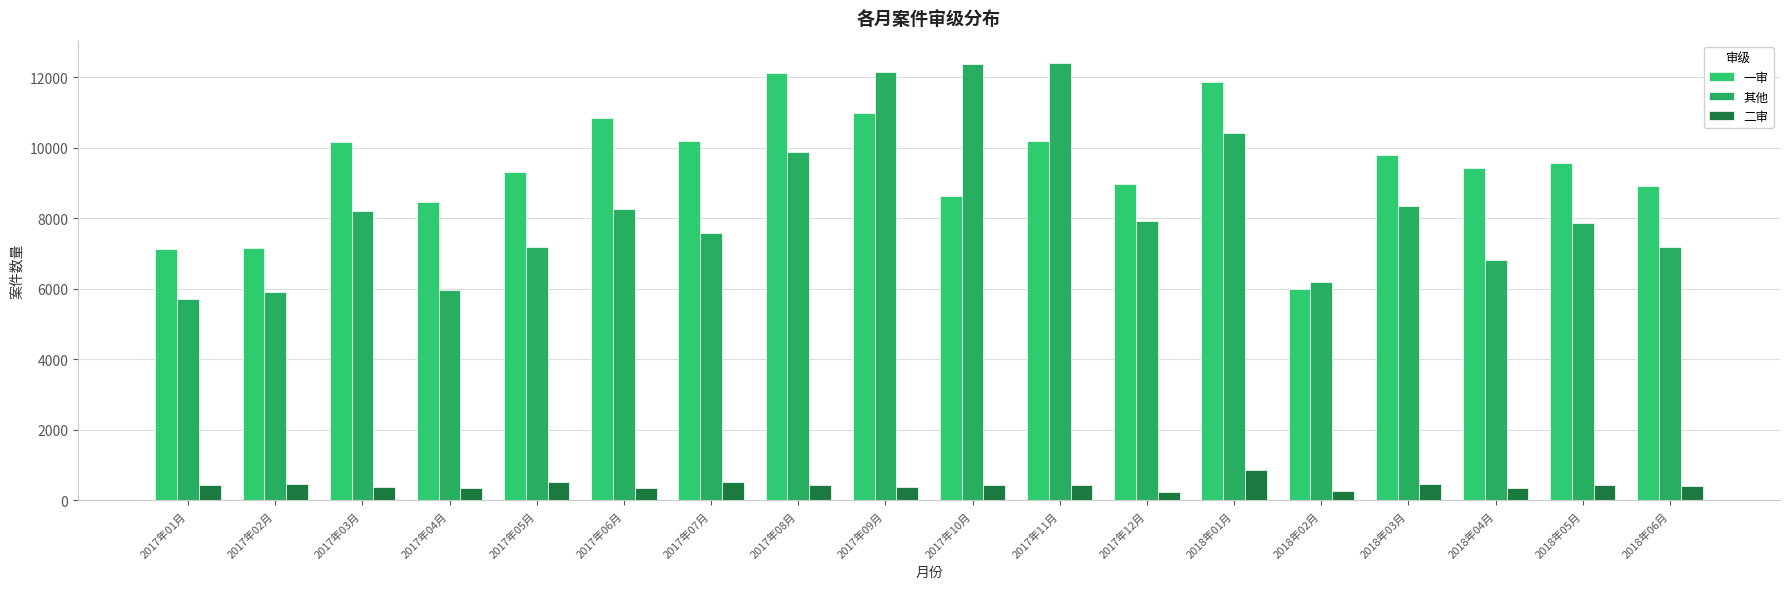

What are all the series names shown in the legend?

一审, 其他, 二审